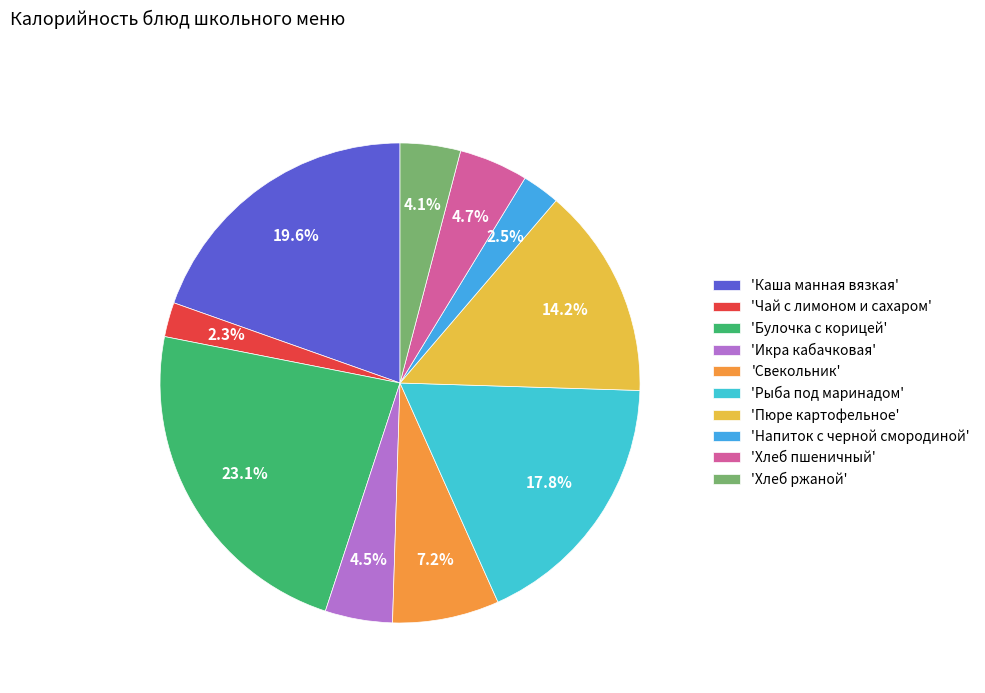

How many slices are in this pie chart?

10